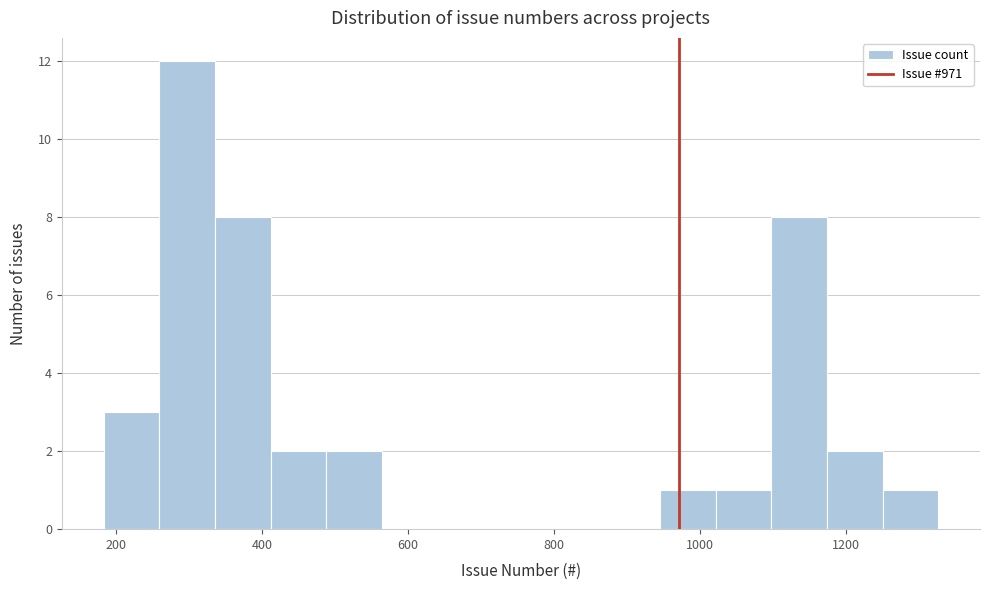

Around what value on the x-axis is the tallest bar? Give the approximate position of its centre, as read against the axis.

300